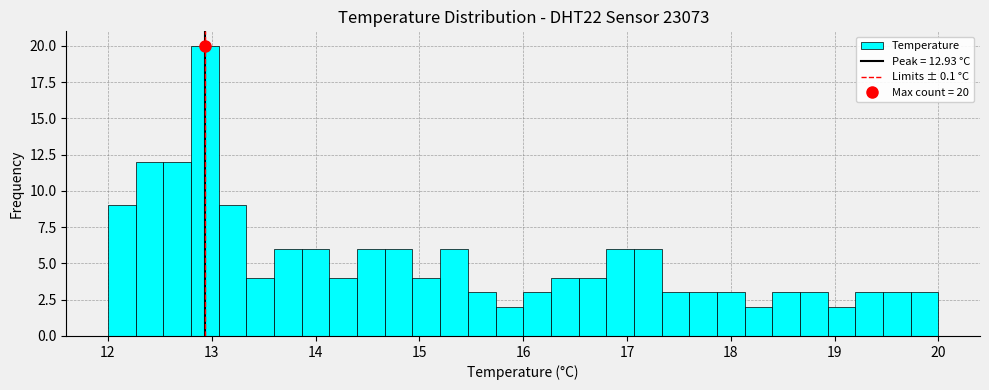

Around what value on the x-axis is the tallest bar? Give the approximate position of its centre, as read against the axis.

12.9